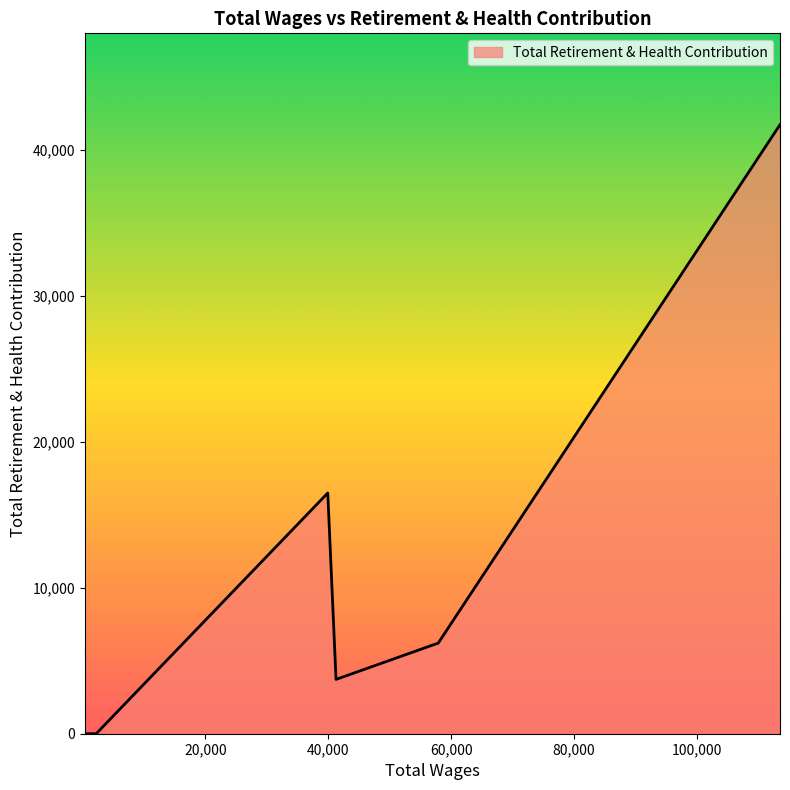

How many points are lower than both their immediate neighbors (excluding endpoints)?

1